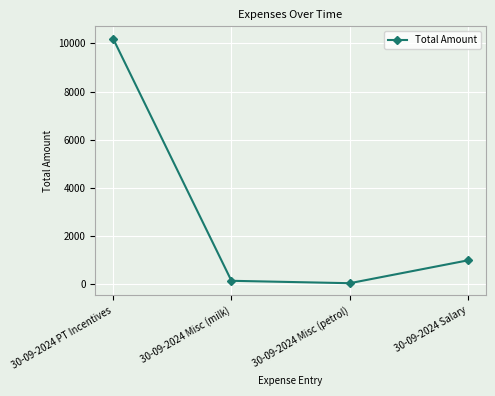

What is the smallest value displayed?

50